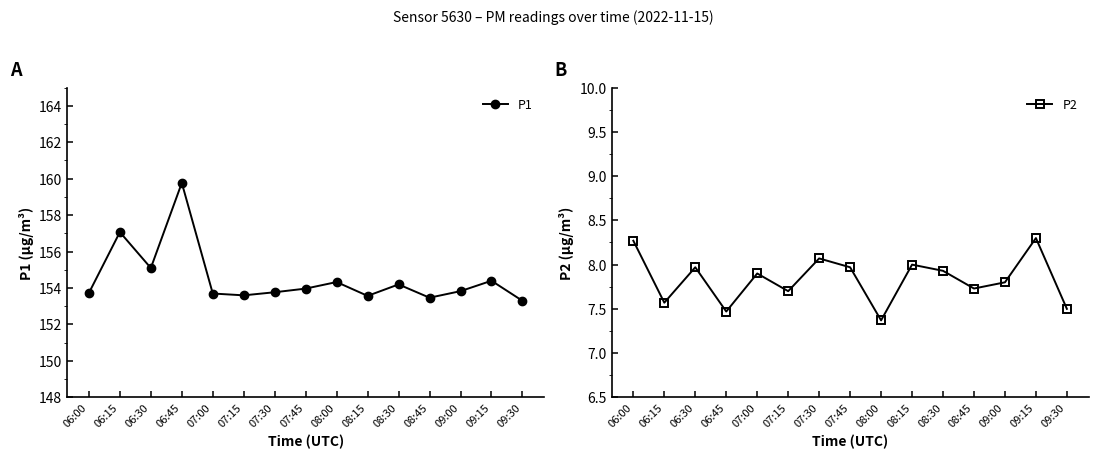

What is the total value across all series at 06:45?

167.2